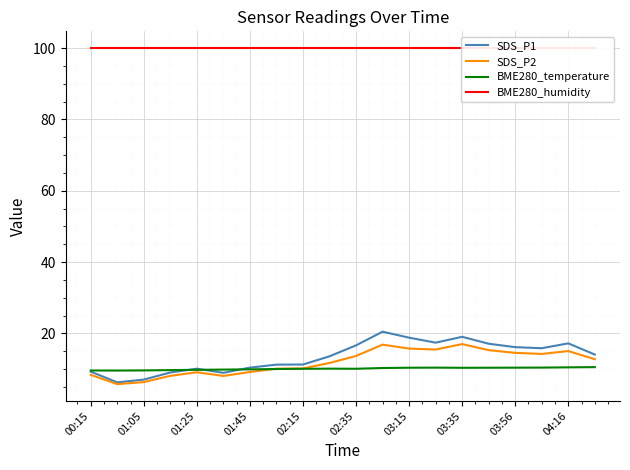

True or false: SDS_P2 has a value of 14.6 at 03:56.

True